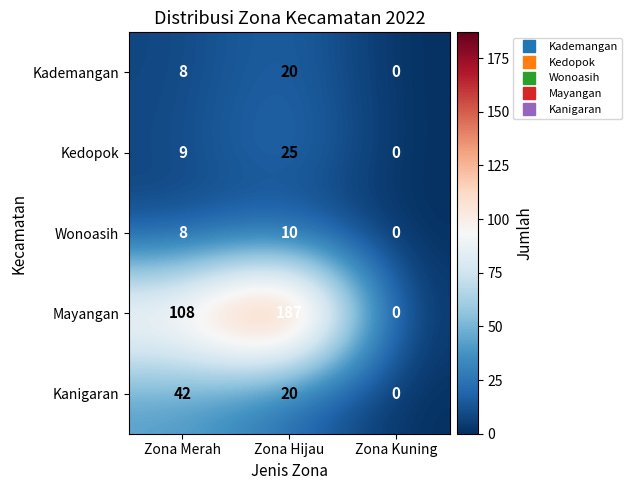

Read the Mayangan value at Zona Merah.

108